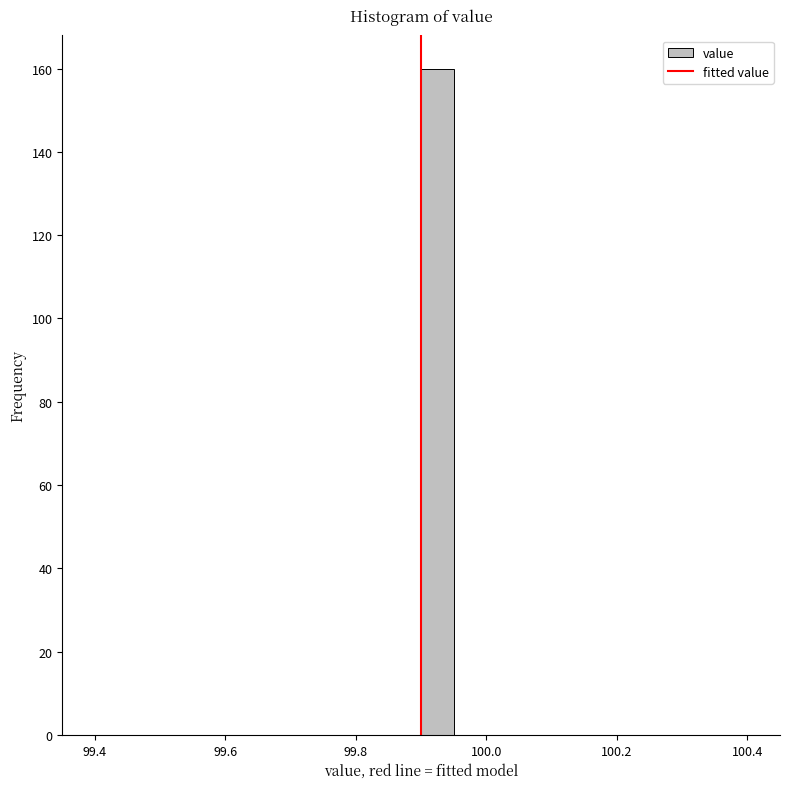

Around what value on the x-axis is the tallest bar? Give the approximate position of its centre, as read against the axis.

99.92